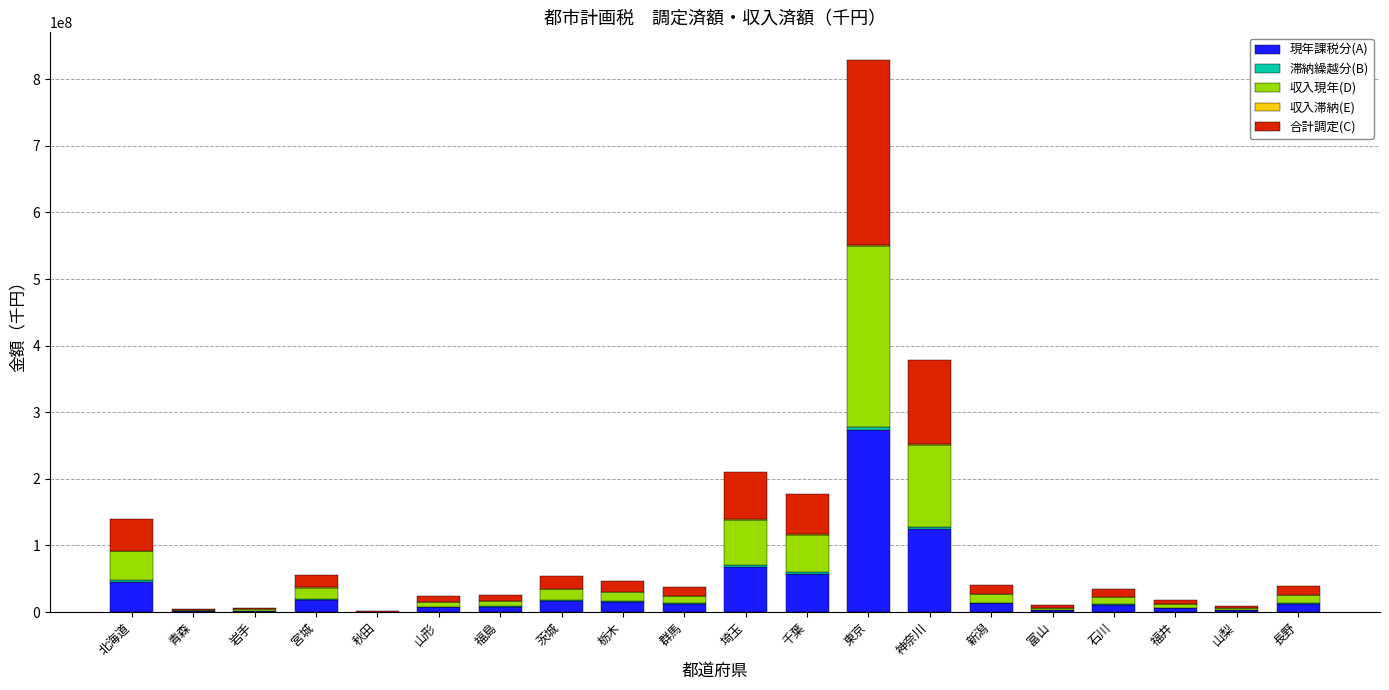

At which category is the sum across all series the highest?

東京